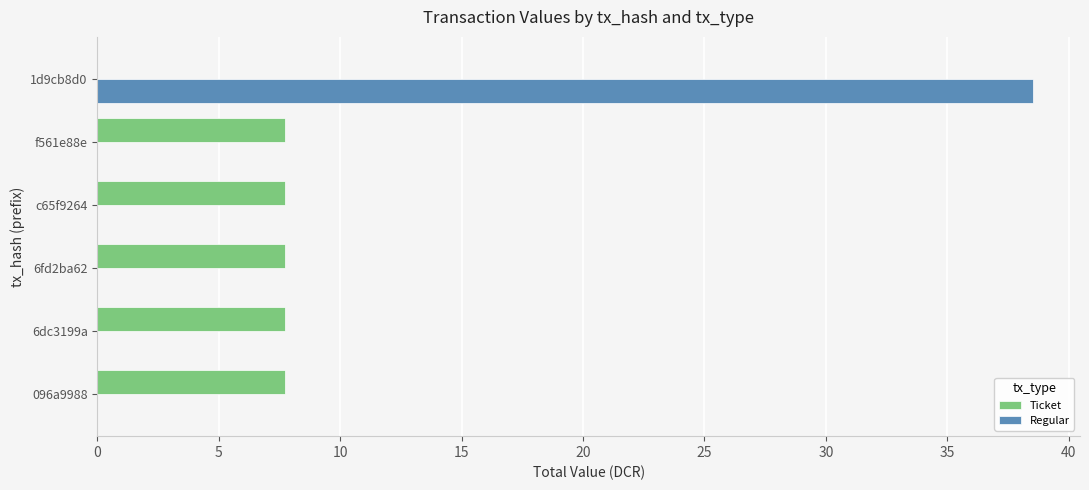

Is the value of Ticket at c65f9264 greater than the value of Regular at 096a9988?

Yes